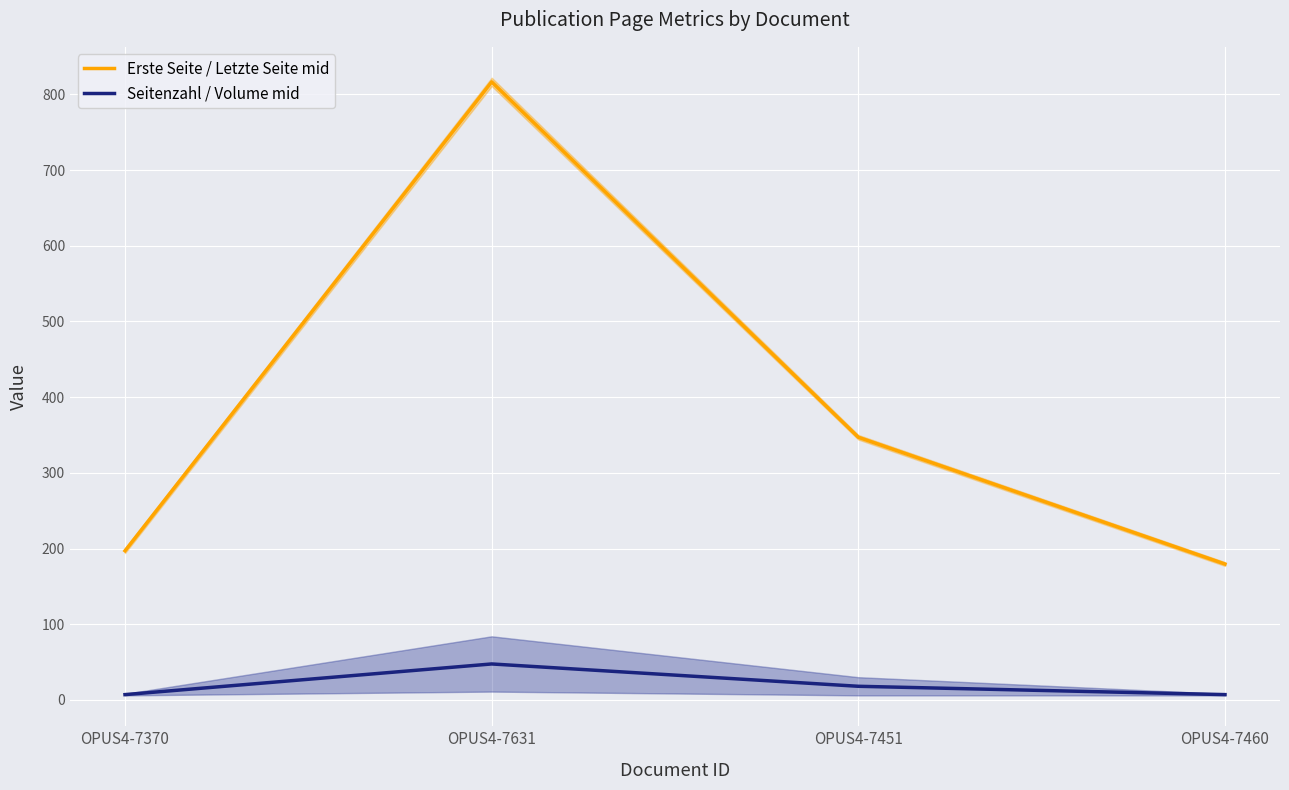

Which series has the widest spread of values?

Erste Seite / Letzte Seite mid